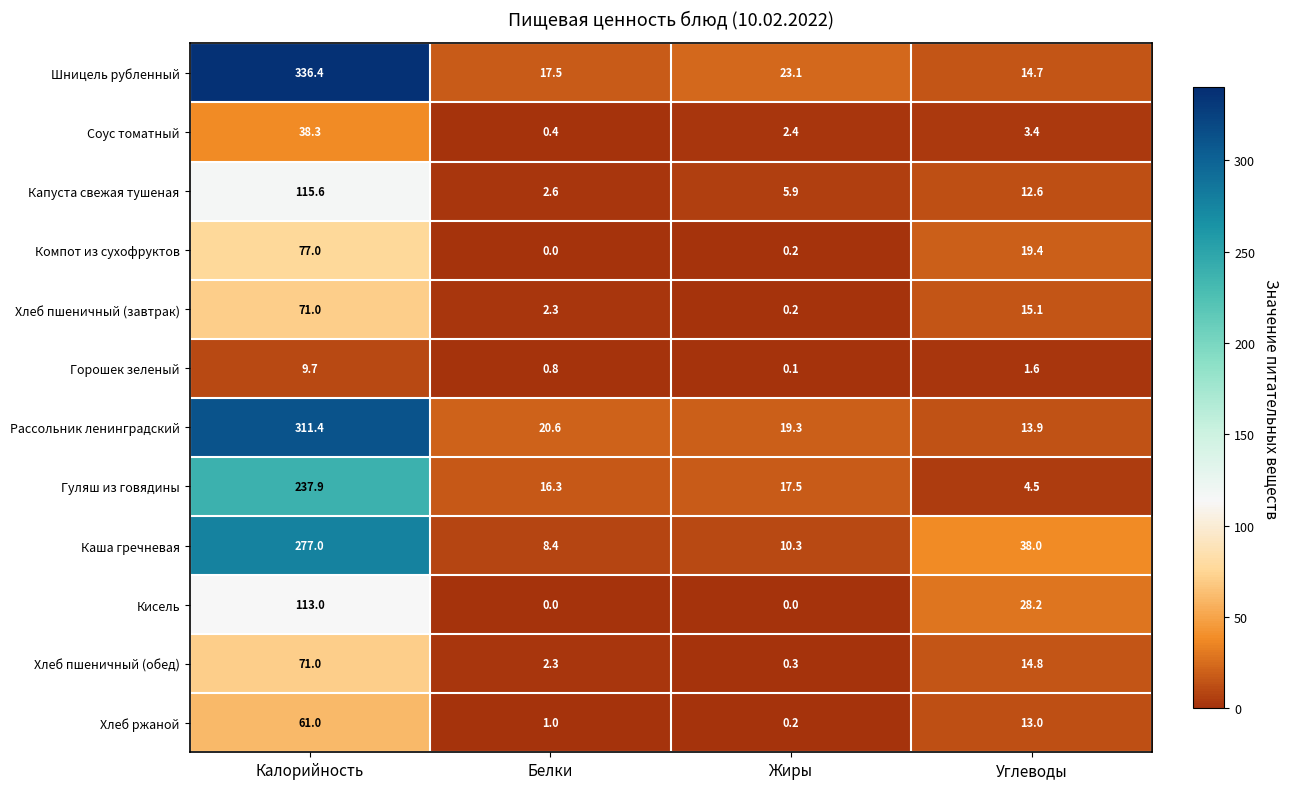

The Хлеб пшеничный (завтрак) series shows 15.1 at Углеводы. True or false?

True